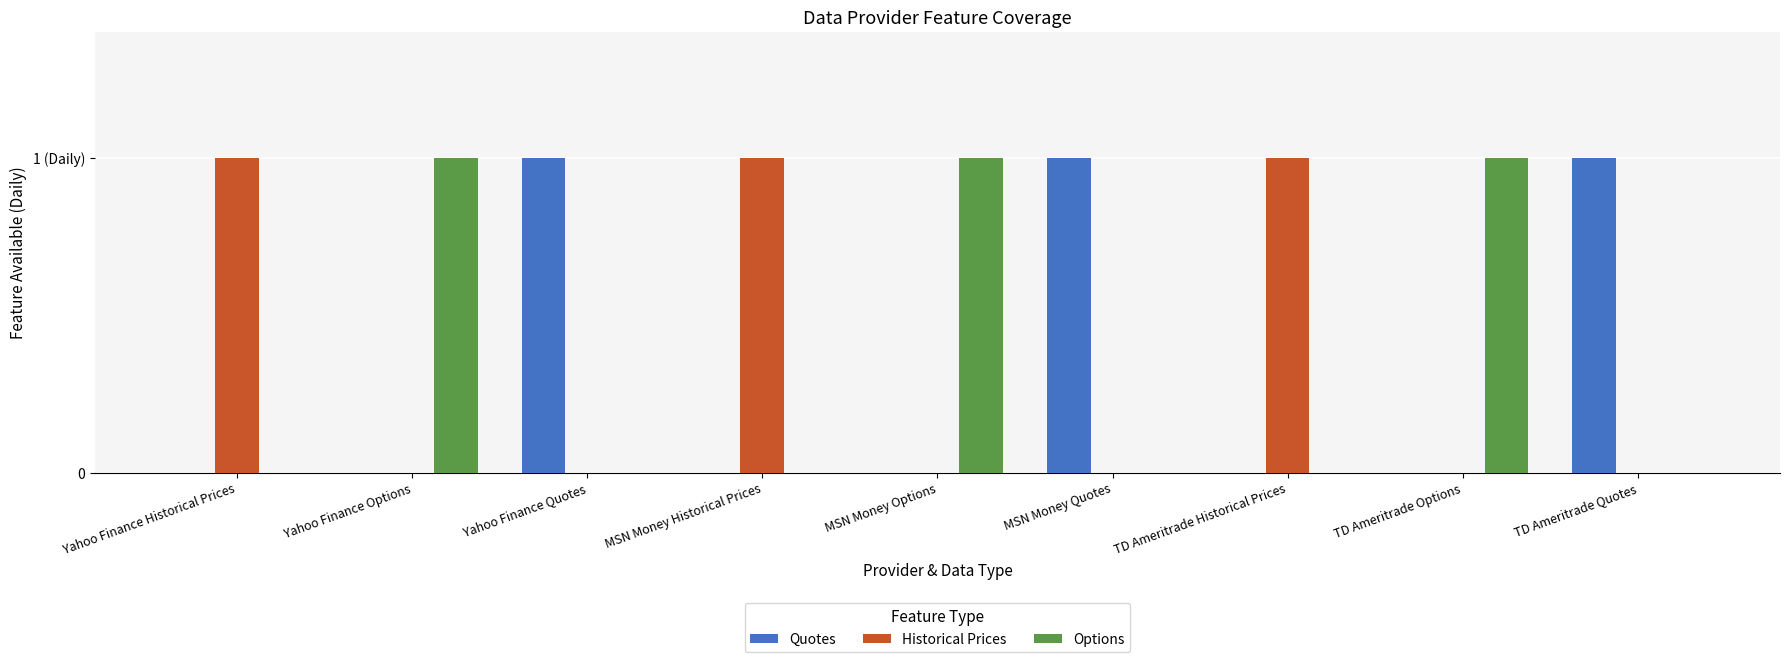

Reading right to left, list all the values displayed in this chart.

Quotes: 1	0	0	1	0	0	1	0	0
Historical Prices: 0	0	1	0	0	1	0	0	1
Options: 0	1	0	0	1	0	0	1	0